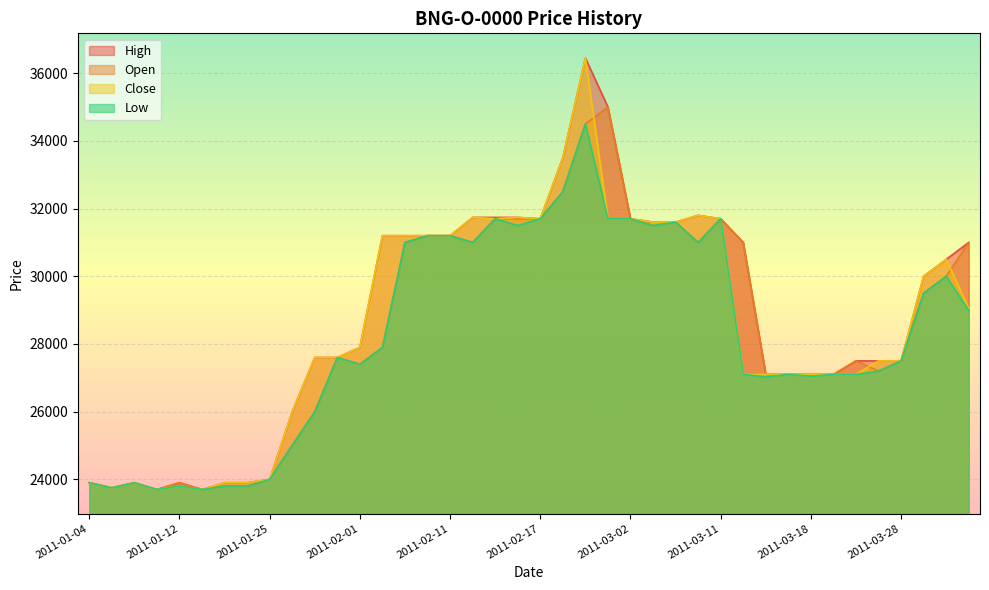

Which label corresponds to the largest value in the chart?

2011-02-25